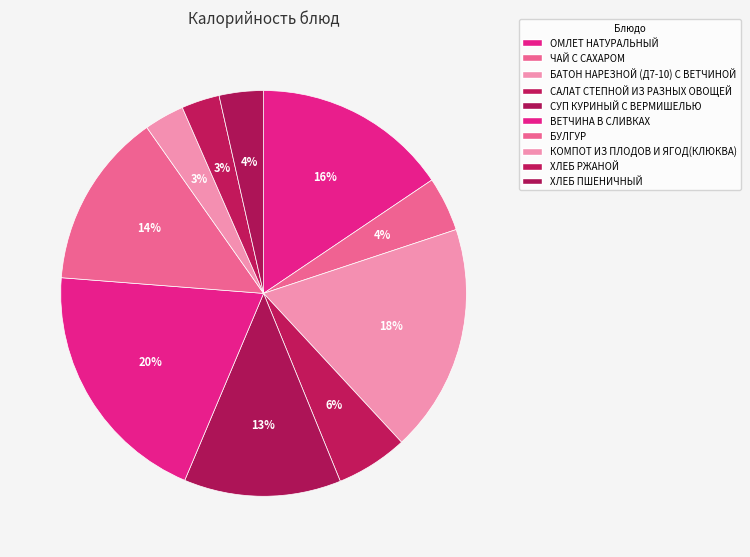

What percentage is NOT represented by ВЕТЧИНА В СЛИВКАХ?

80.1%